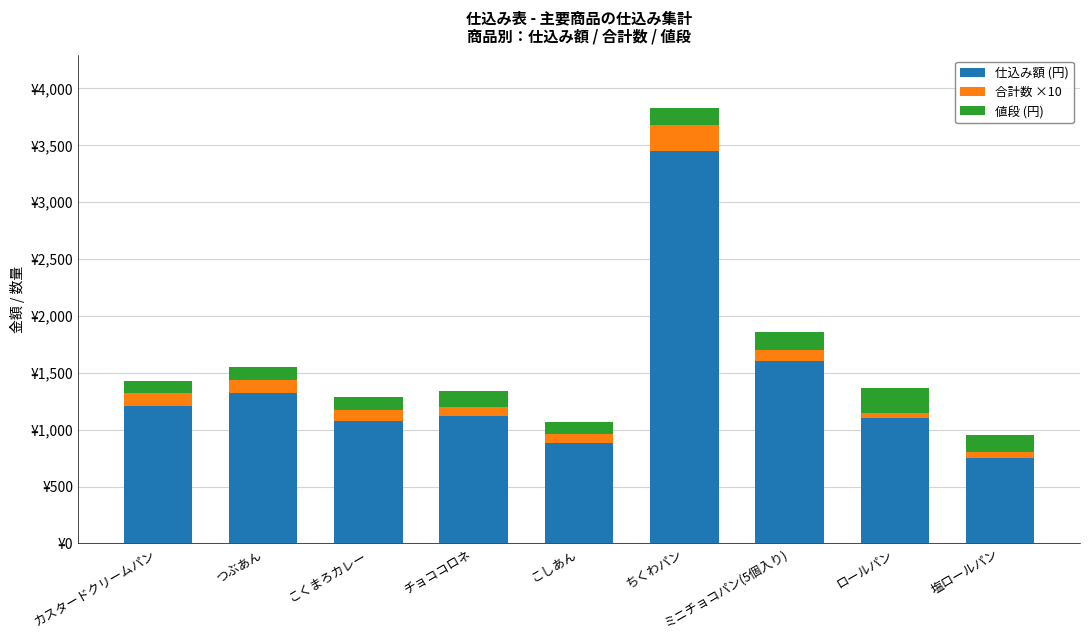

Are the bars grouped side by side (vs. stacked)?

No